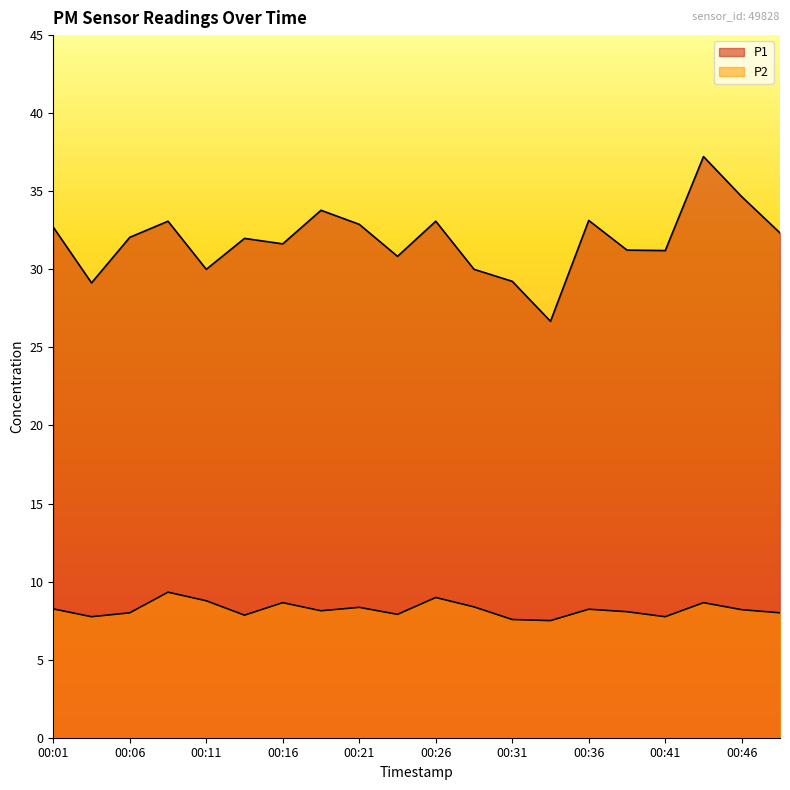

Reading left to right, what are all the values shown in this chart?

P1: 00:01=32.7	00:04=29.1	00:06=32.0	00:09=33.1	00:11=30.0	00:14=32.0	00:16=31.6	00:18=33.8	00:21=32.9	00:23=30.8	00:26=33.1	00:28=30.0	00:31=29.2	00:33=26.7	00:36=33.1	00:38=31.2	00:41=31.2	00:43=37.2	00:46=34.6	00:48=32.3
P2: 00:01=8.2	00:04=7.8	00:06=8.0	00:09=9.3	00:11=8.8	00:14=7.8	00:16=8.7	00:18=8.1	00:21=8.3	00:23=7.9	00:26=9.0	00:28=8.4	00:31=7.6	00:33=7.5	00:36=8.2	00:38=8.1	00:41=7.8	00:43=8.7	00:46=8.2	00:48=8.0